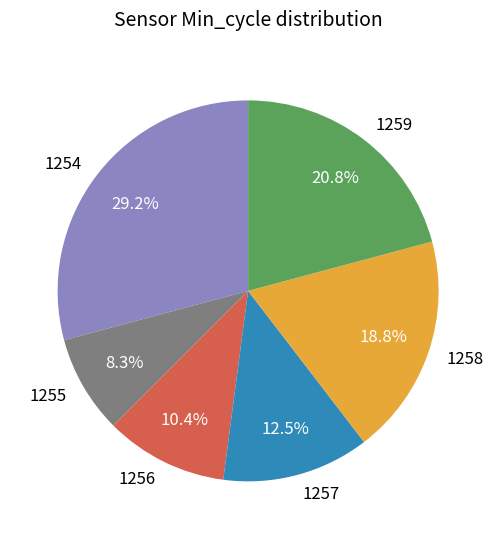

Is it true that 1255 is 13% of the pie?

False